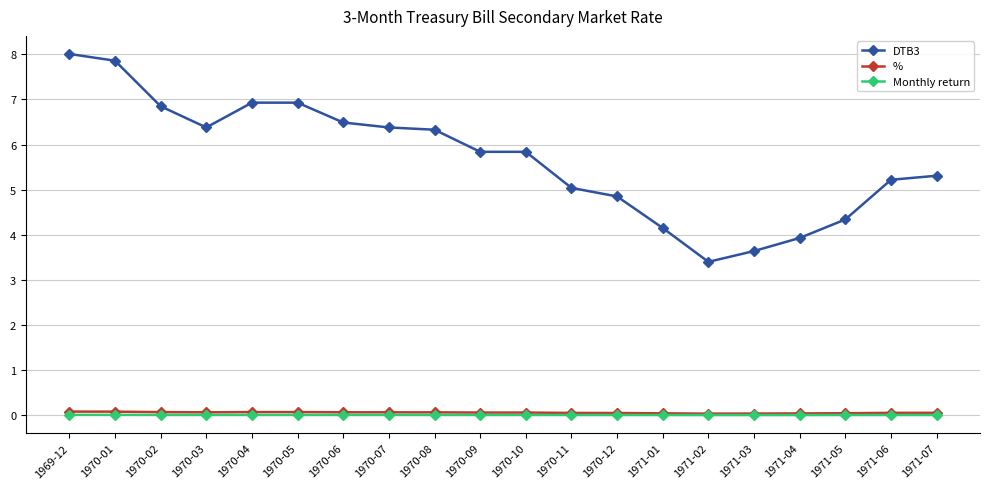

Is the value of DTB3 at 1970-10 greater than the value of % at 1971-03?

Yes